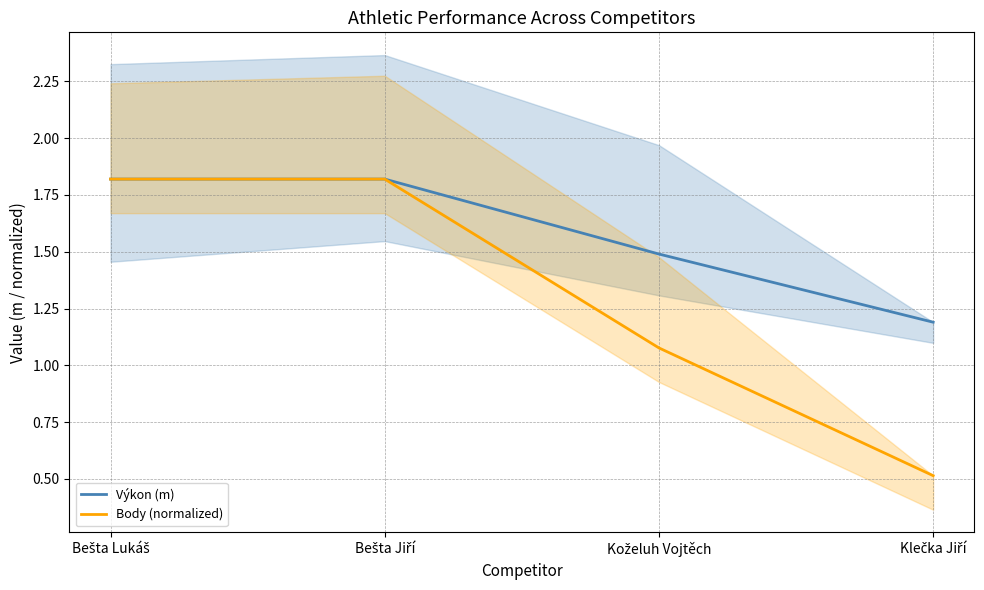

What is the total value across all series at Bešta Lukáš?

3.6